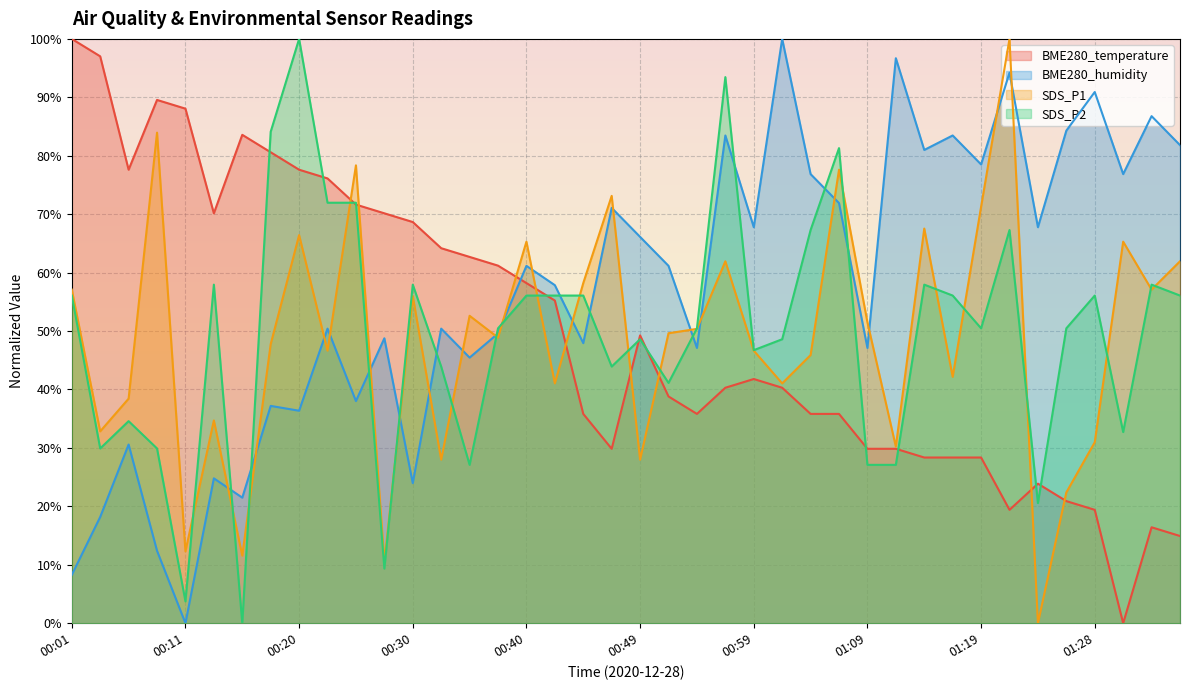

At 01:21, list the series in order from largest to smallest.

SDS_P1, BME280_humidity, SDS_P2, BME280_temperature